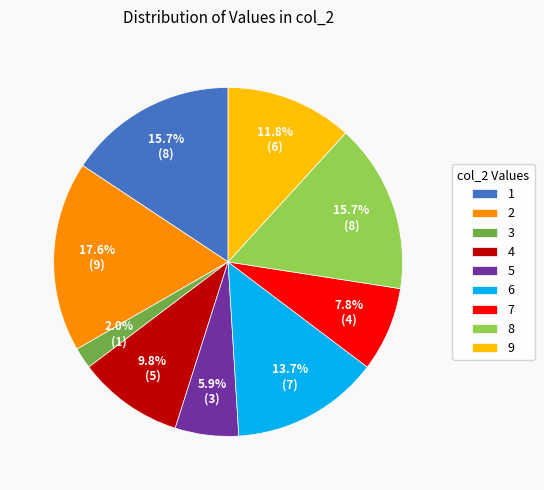

To the nearest percent, what is the difference between the largest and smallest slice percentages?

16%